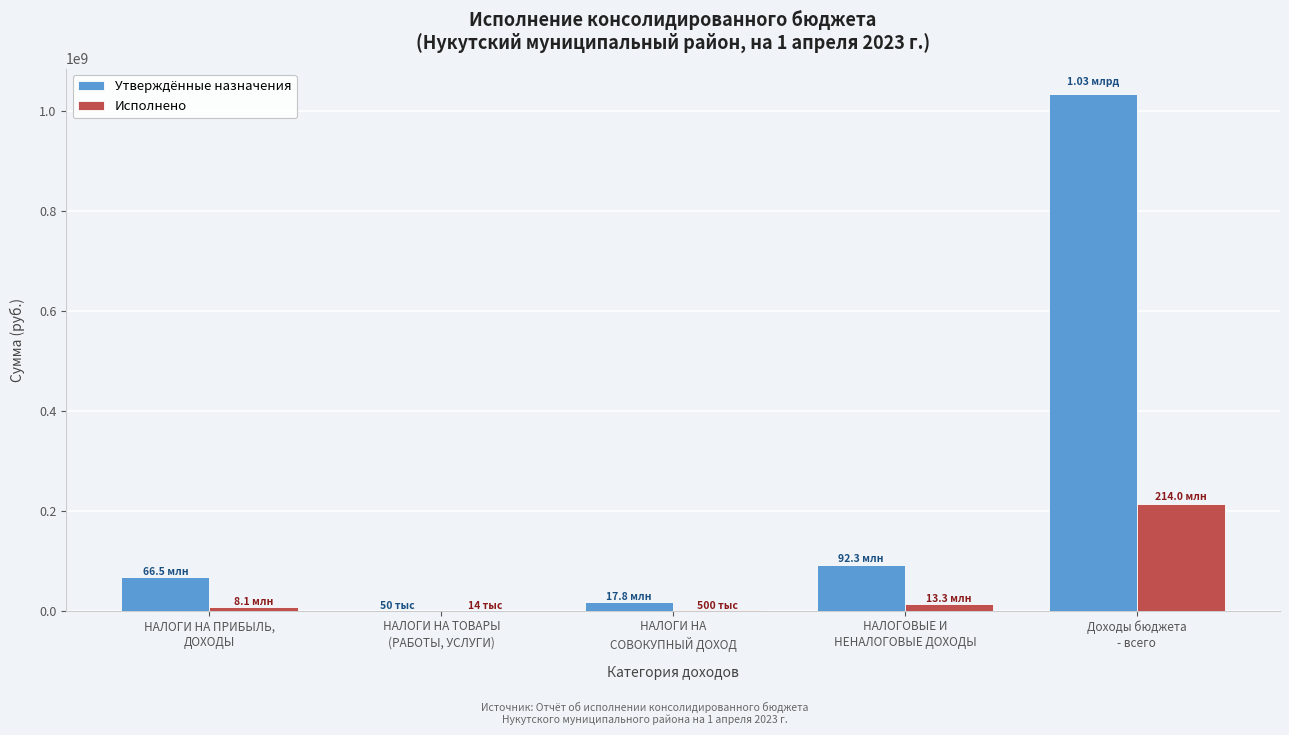

Which series has the largest total across all categories?

Утверждённые назначения